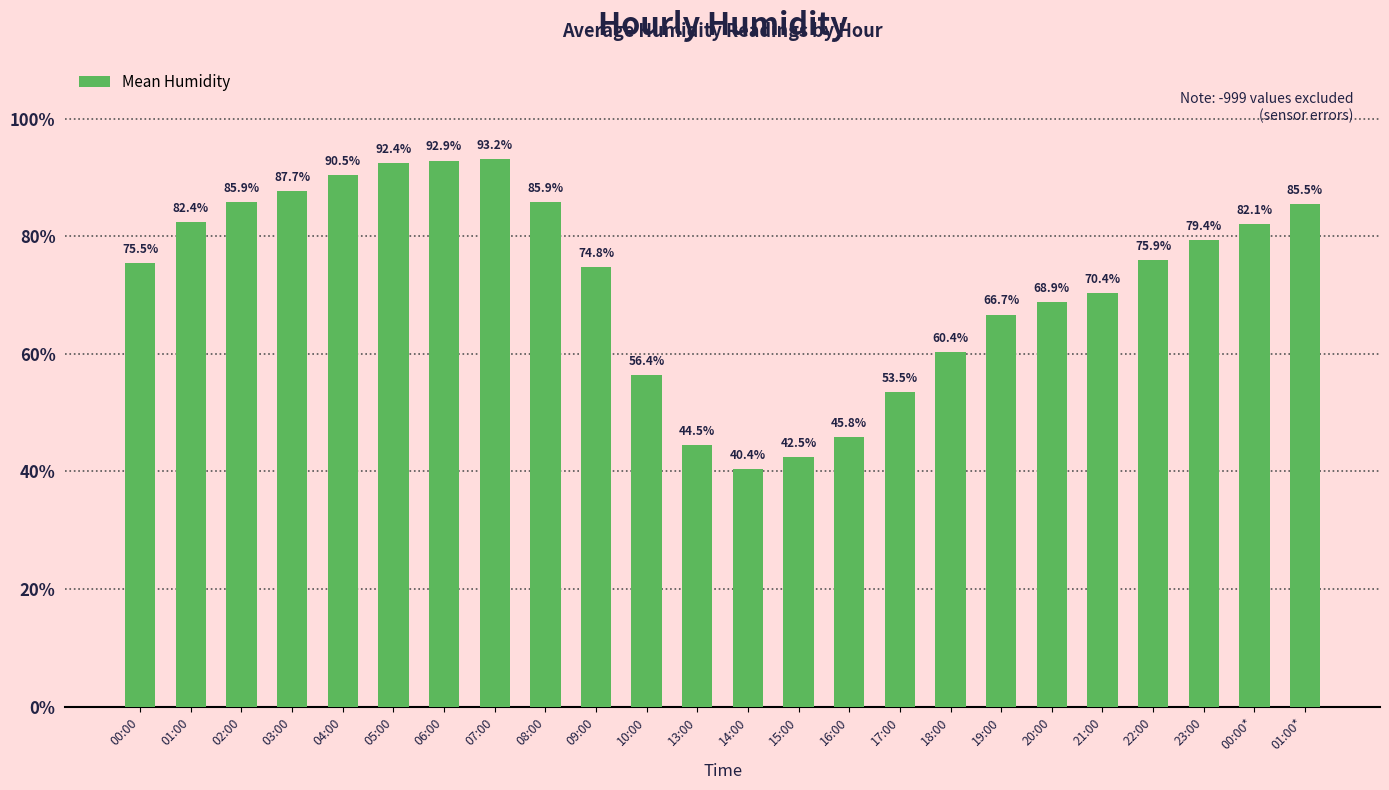

Which label corresponds to the smallest value in the chart?

14:00